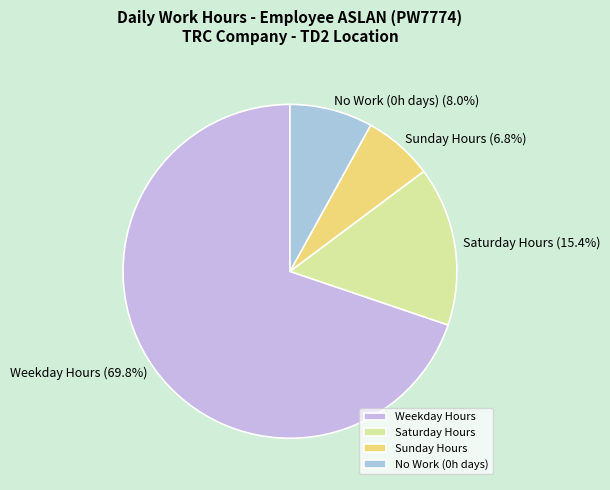

Which has a higher value, Sunday Hours or No Work (0h days)?

No Work (0h days)